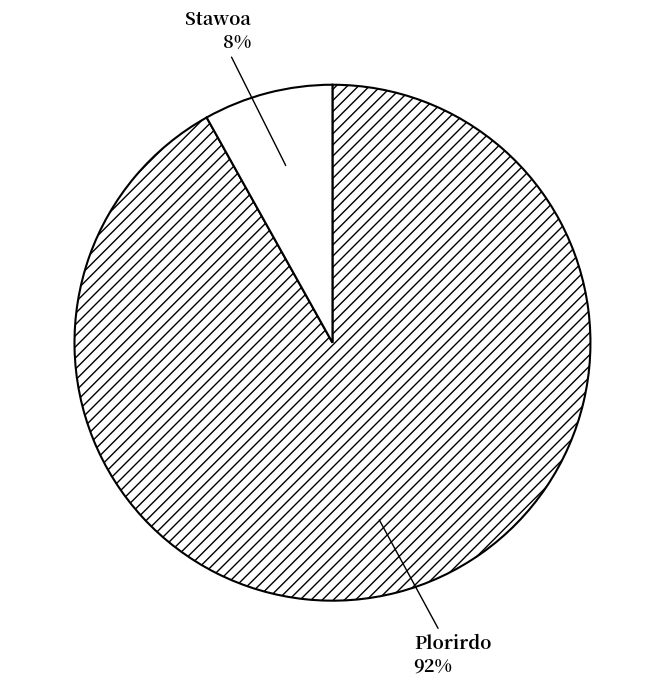

Which has a higher value, Stawoa or Plorirdo?

Plorirdo